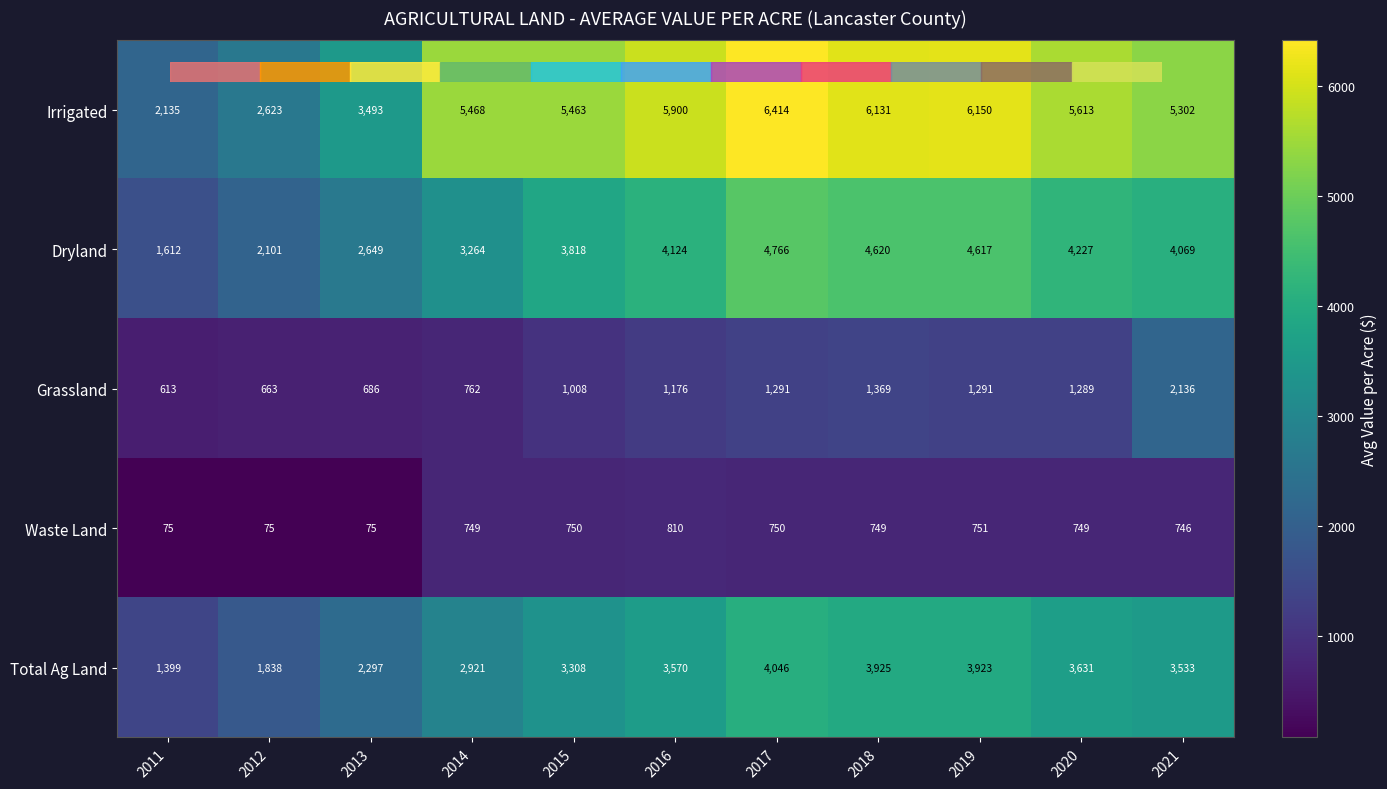

Is it true that Waste Land equals 270 at 2015?

False